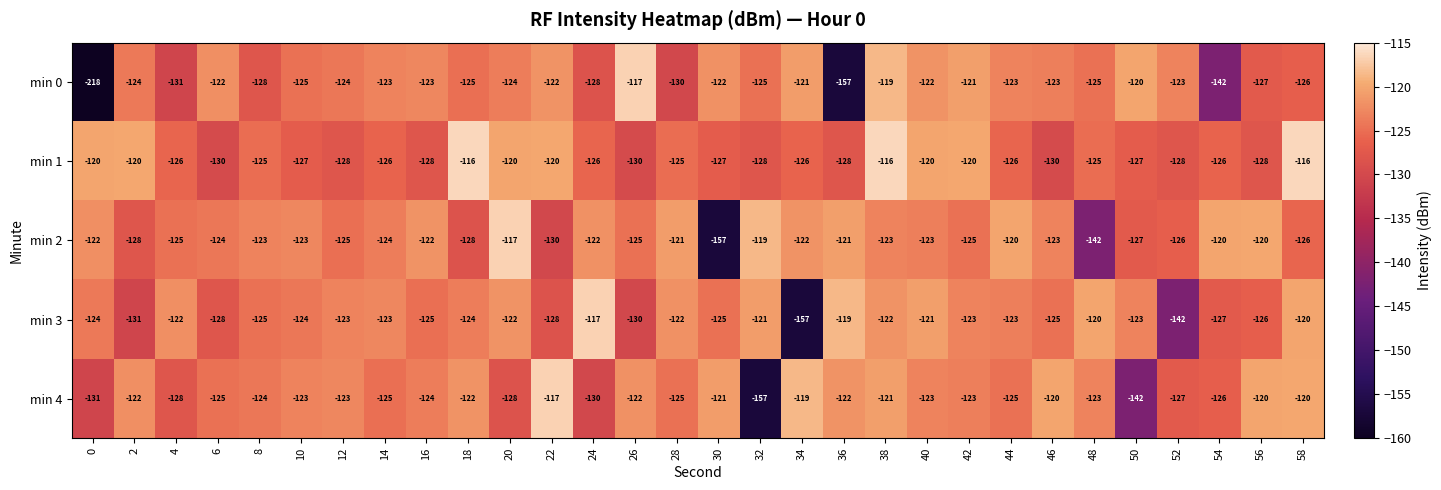

Count the number of data series in this chart.

5